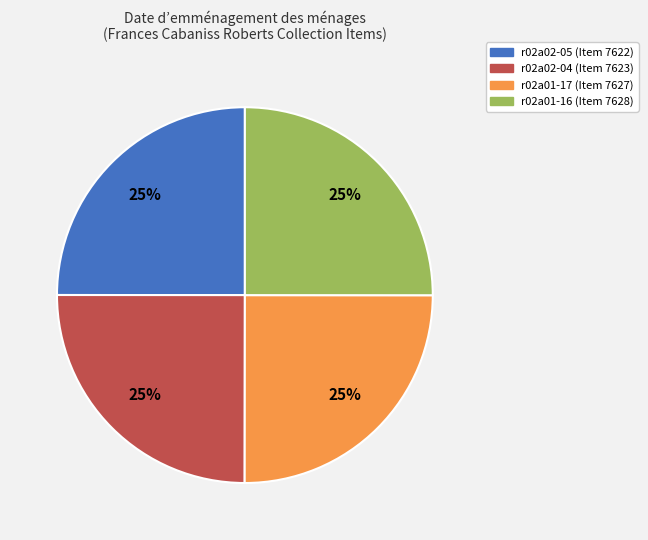

Is there any slice that represents more than half of the pie?

No